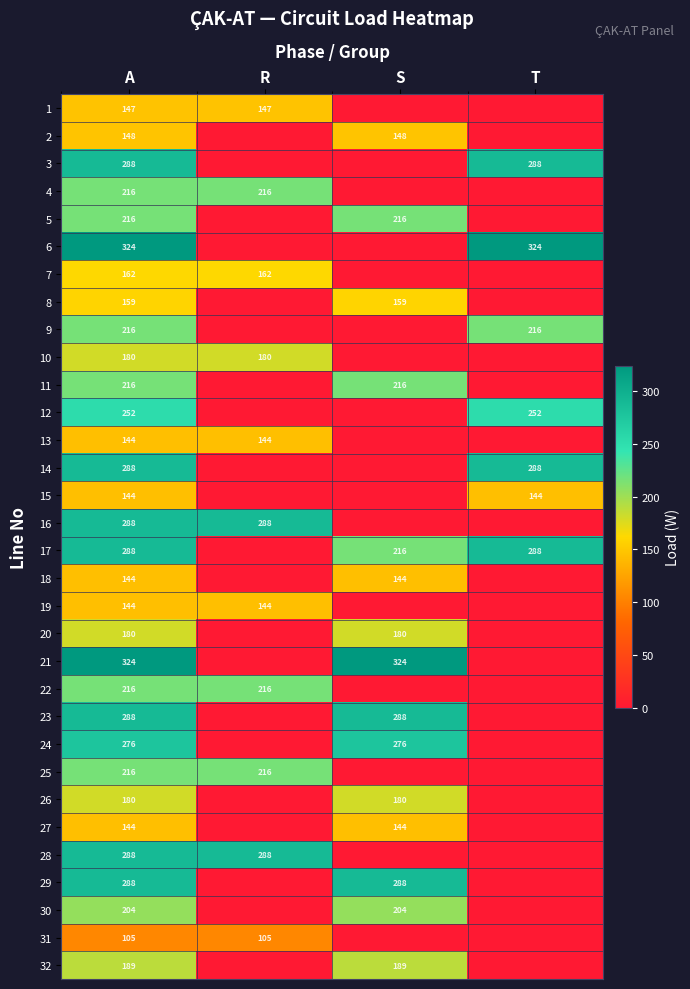

The 10 series shows 180 at A. True or false?

True